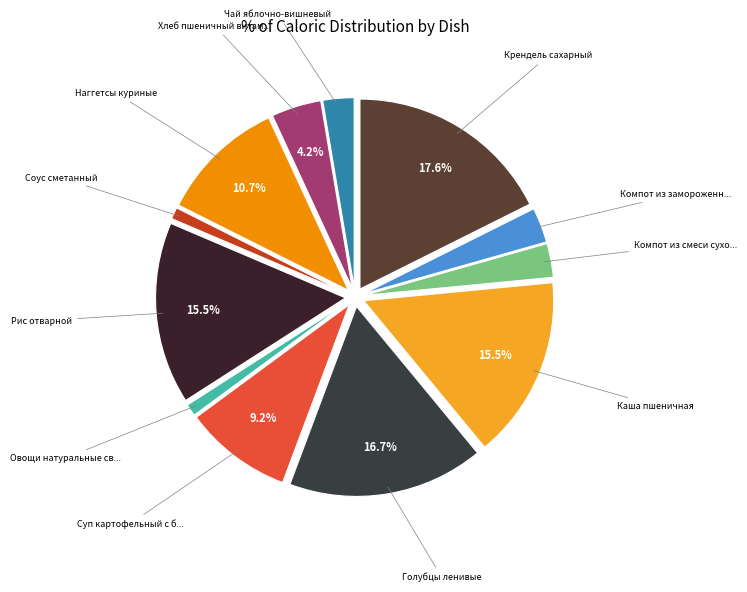

Count the number of slices in the pie.

12